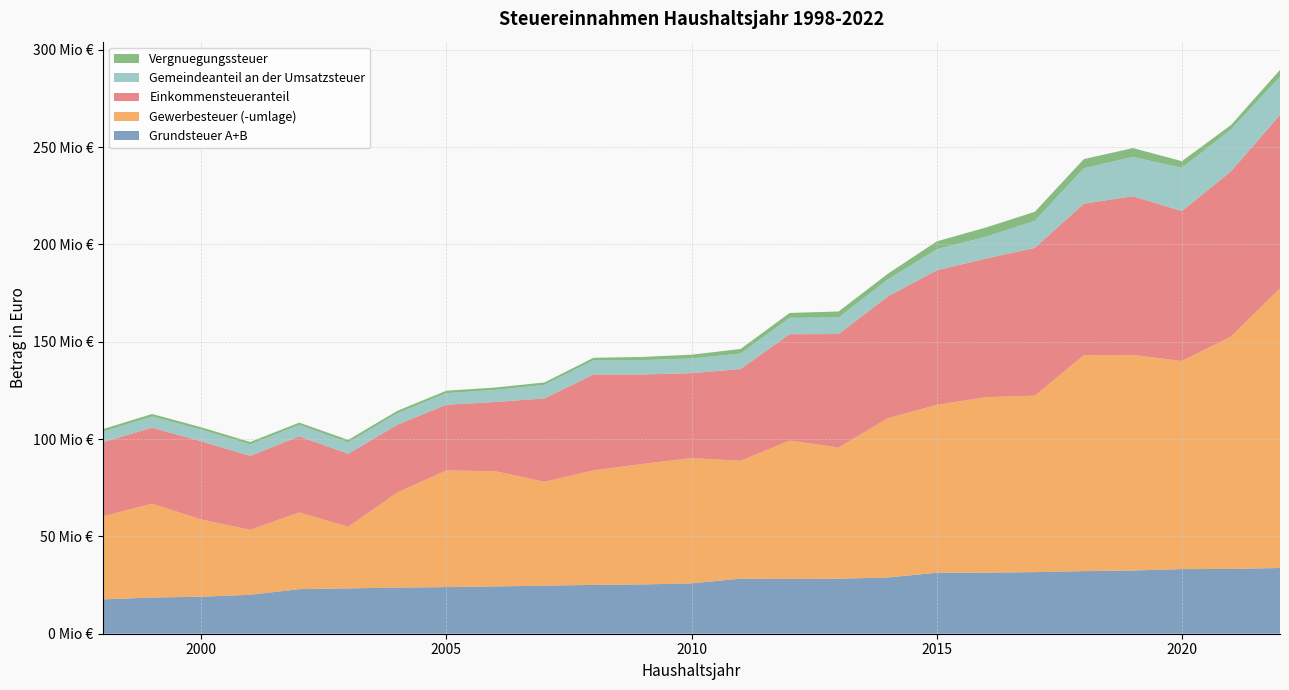

Reading left to right, list all the values displayed in this chart.

Grundsteuer A+B: 1998=17629000	1999=18603000	2000=19000000	2001=19988000	2002=22897000	2003=23288000	2004=23690000	2005=23944000	2006=24286000	2007=24700000	2008=25074000	2009=25314000	2010=25876000	2011=28286000	2012=28104000	2013=28262000	2014=28872000	2015=31321000	2016=31381000	2017=31634000	2018=32154000	2019=32465000	2020=33201000	2021=33274000	2022=33757000
Gewerbesteuer (-umlage): 1998=42719000	1999=48196000	2000=39680000	2001=33362000	2002=39422000	2003=31657000	2004=48861000	2005=59925000	2006=59205000	2007=53359000	2008=58853000	2009=61888000	2010=64357000	2011=60542000	2012=71132000	2013=67425000	2014=81798000	2015=86249000	2016=90131000	2017=90658000	2018=110931000	2019=110749000	2020=106890000	2021=119327000	2022=143674000
Einkommensteueranteil: 1998=38025000	1999=39036000	2000=40197000	2001=37986000	2002=39065000	2003=37498000	2004=34774000	2005=33741000	2006=35573000	2007=42807000	2008=49235000	2009=45947000	2010=43631000	2011=47128000	2012=54628000	2013=58268000	2014=62566000	2015=69083000	2016=71182000	2017=75902000	2018=77831000	2019=81524000	2020=77037000	2021=84934000	2022=89049000
Gemeindeanteil an der Umsatzsteuer: 1998=5428000	1999=5746000	2000=5973000	2001=5929000	2002=5885000	2003=5804000	2004=5866000	2005=5974000	2006=6169000	2007=6980000	2008=7215000	2009=7425000	2010=7542000	2011=8000000	2012=8426000	2013=8531000	2014=8710000	2015=10873000	2016=11210000	2017=13943000	2018=18232000	2019=20190000	2020=22210000	2021=21481000	2022=19628000
Vergnuegungssteuer: 1998=1321000	1999=1299000	2000=1221000	2001=1233000	2002=1173000	2003=1311000	2004=1290000	2005=1246000	2006=1243000	2007=1218000	2008=1371000	2009=1623000	2010=1937000	2011=2312000	2012=2479000	2013=3060000	2014=2903000	2015=4027000	2016=4747000	2017=4601000	2018=4662000	2019=4551000	2020=3424000	2021=2285000	2022=3548000